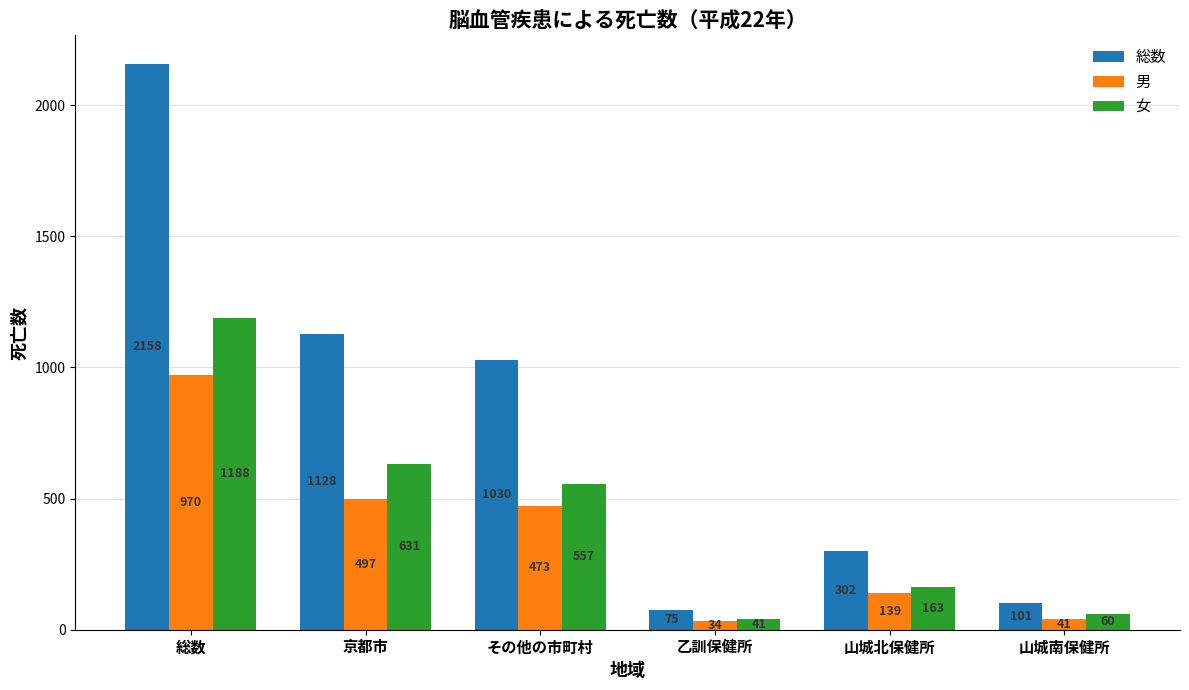

What is the sum of the 女 values at 京都市 and その他の市町村?

1188